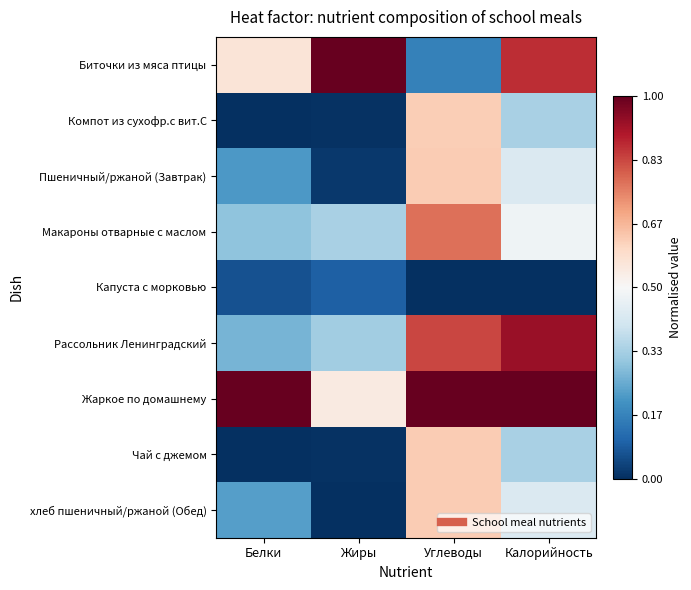

Which series has the widest spread of values?

Биточки из мяса птицы